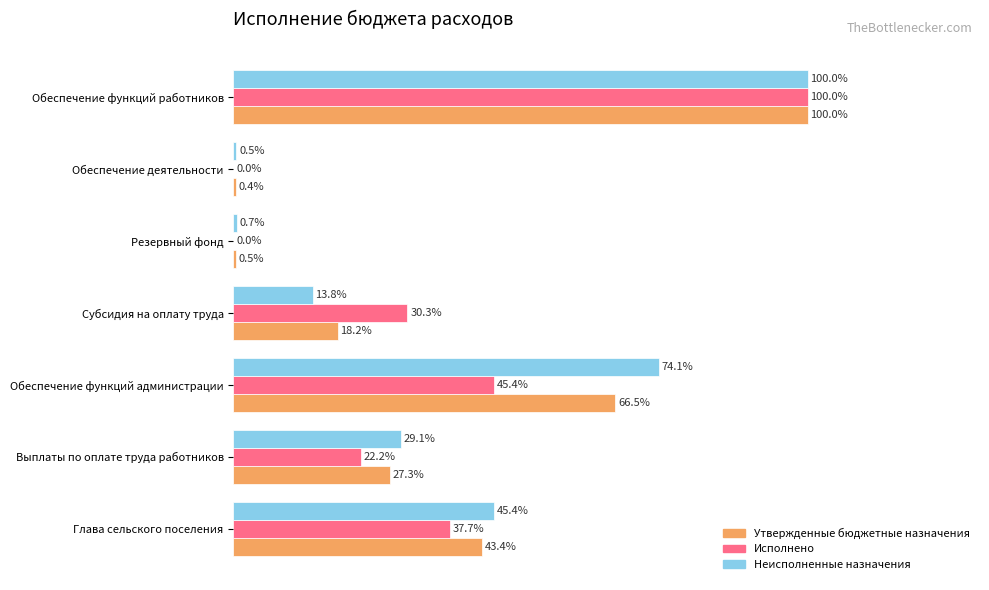

Is the value of Исполнено at Обеспечение функций работников greater than the value of Неисполненные назначения at Субсидия на оплату труда?

Yes